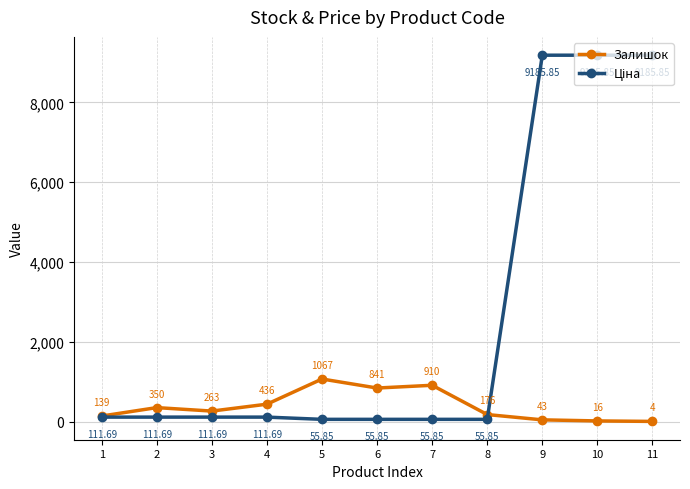

Is this an area chart (filled region under the line)?

No